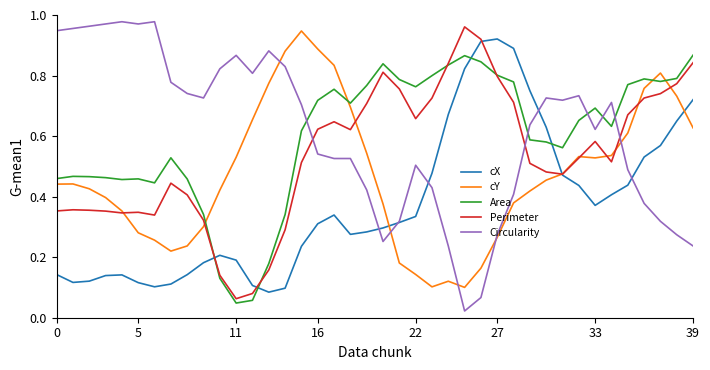

After their last crossing, which series has the higher values: Area or cX?

Area